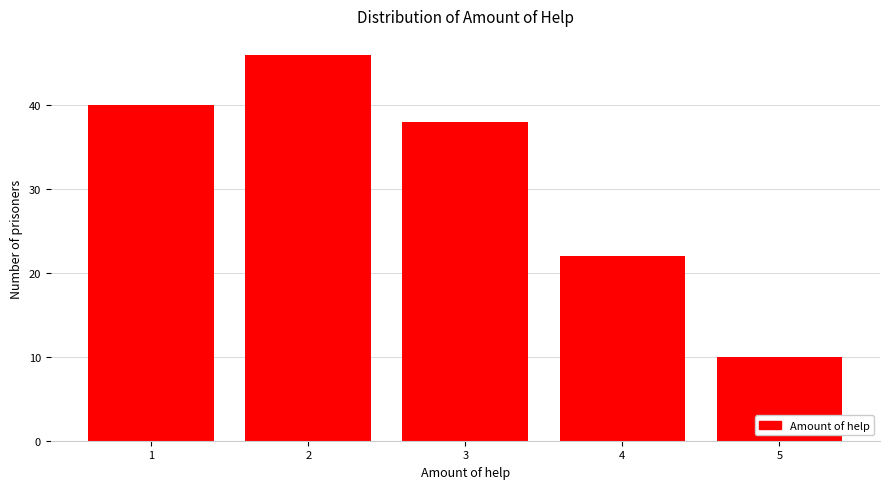

Reading left to right, what are all the values shown in this chart?

1=40	2=46	3=38	4=22	5=10